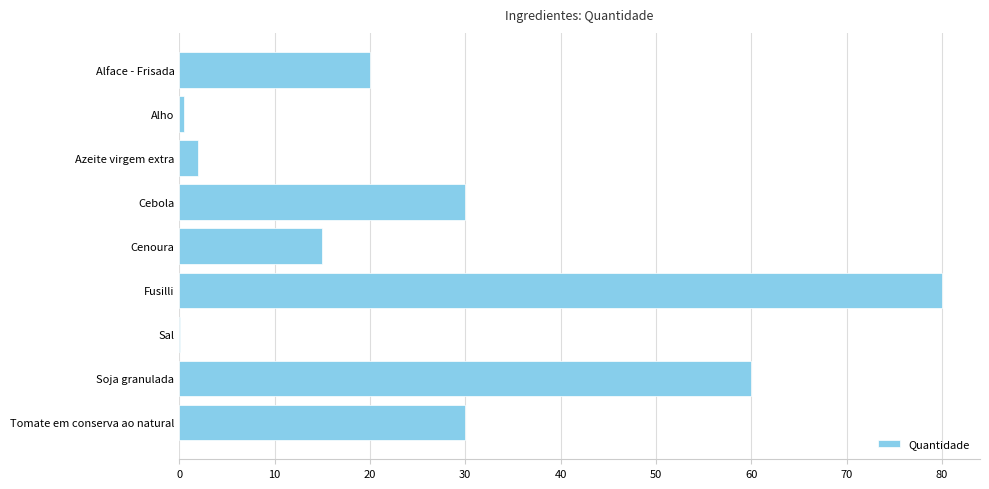

What is the sum of all values?

237.6